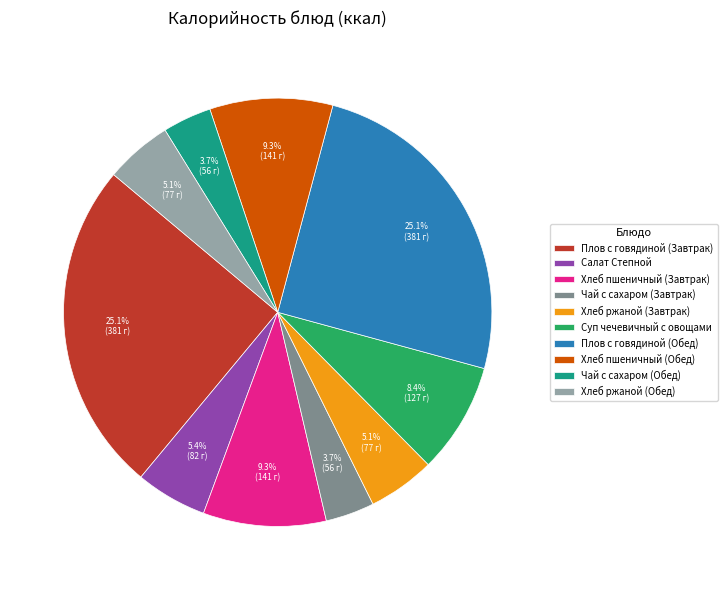

True or false: Салат Степной accounts for 1% of the total.

False